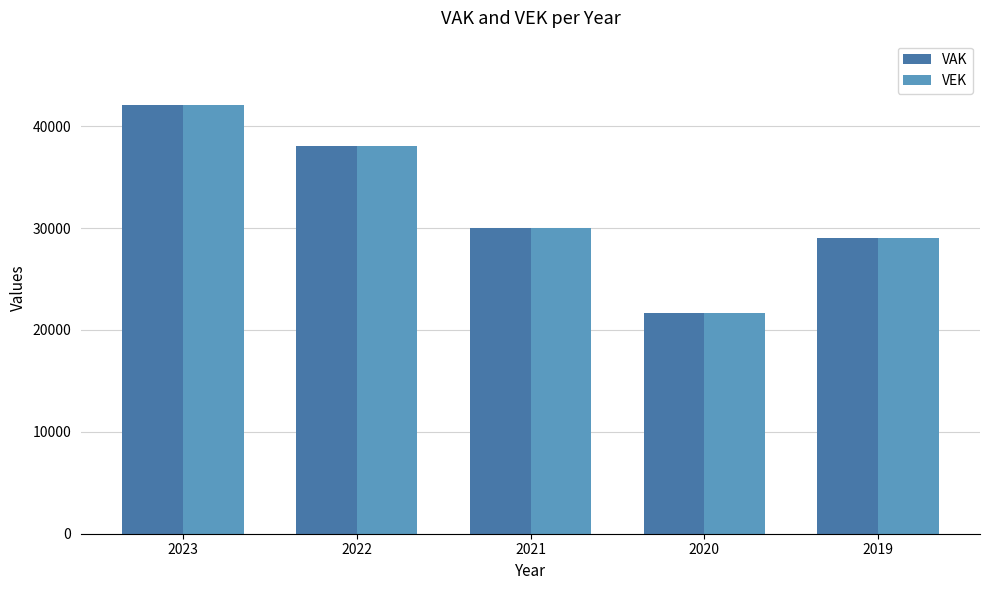

What is the lowest value of the VEK series?

21631